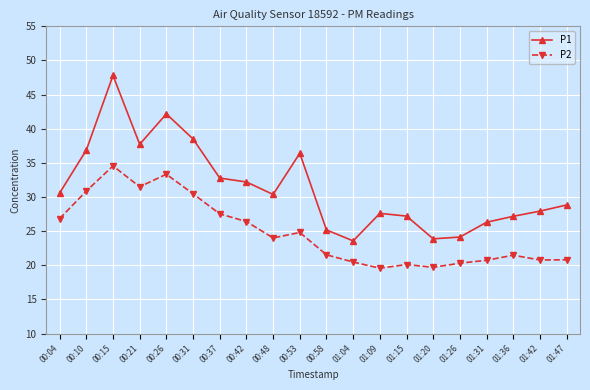

At which label is P2 closest to 27?

00:04